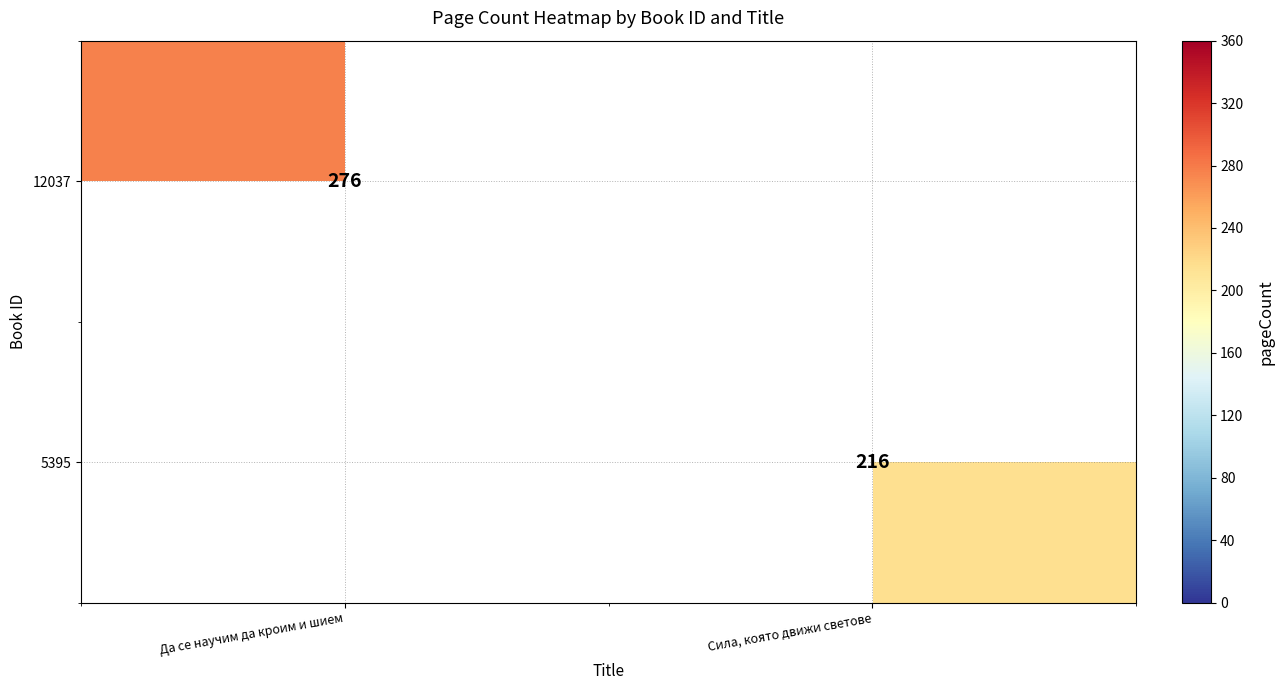

Count the number of categories in the chart.

2